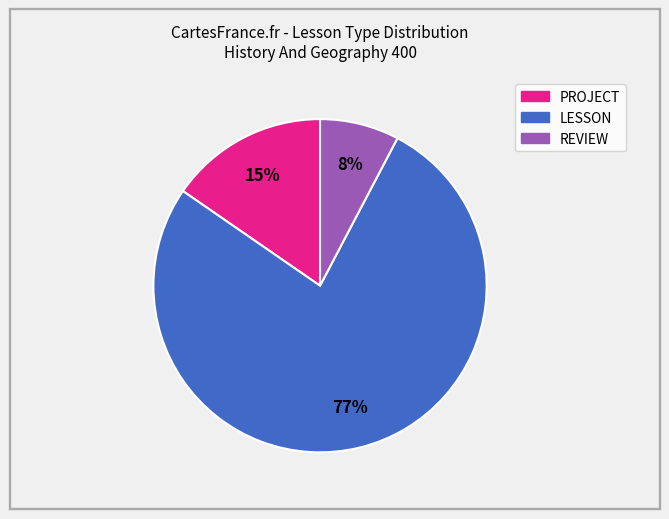

Is it true that PROJECT is 29% of the pie?

False